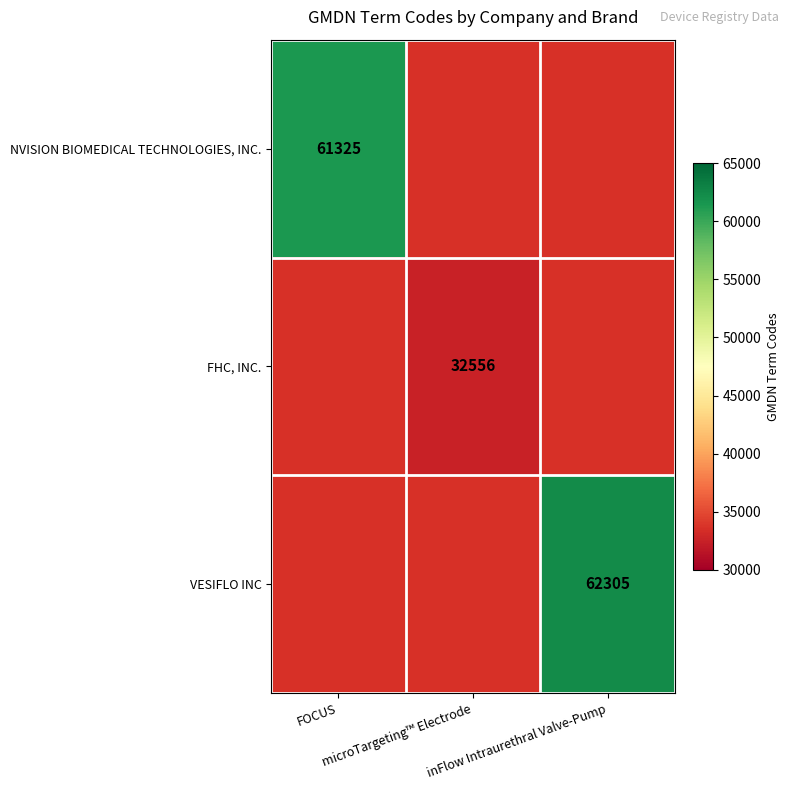

Which category has the highest value in the FHC, INC. series?

FOCUS